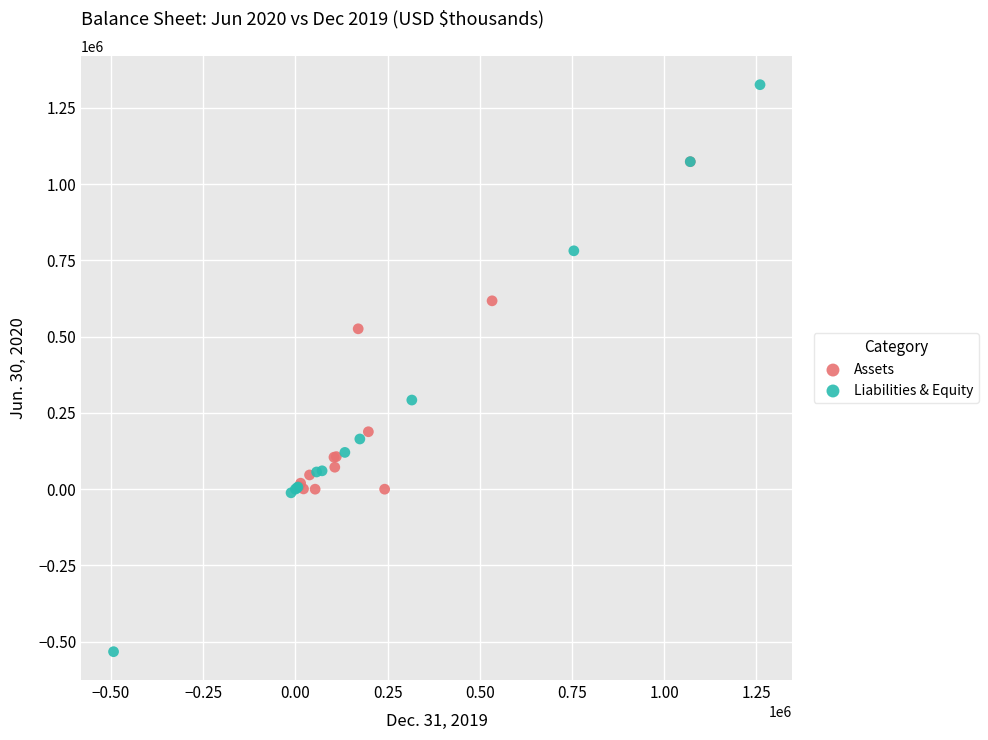

Which series reaches the minimum Y coordinate?

Liabilities & Equity